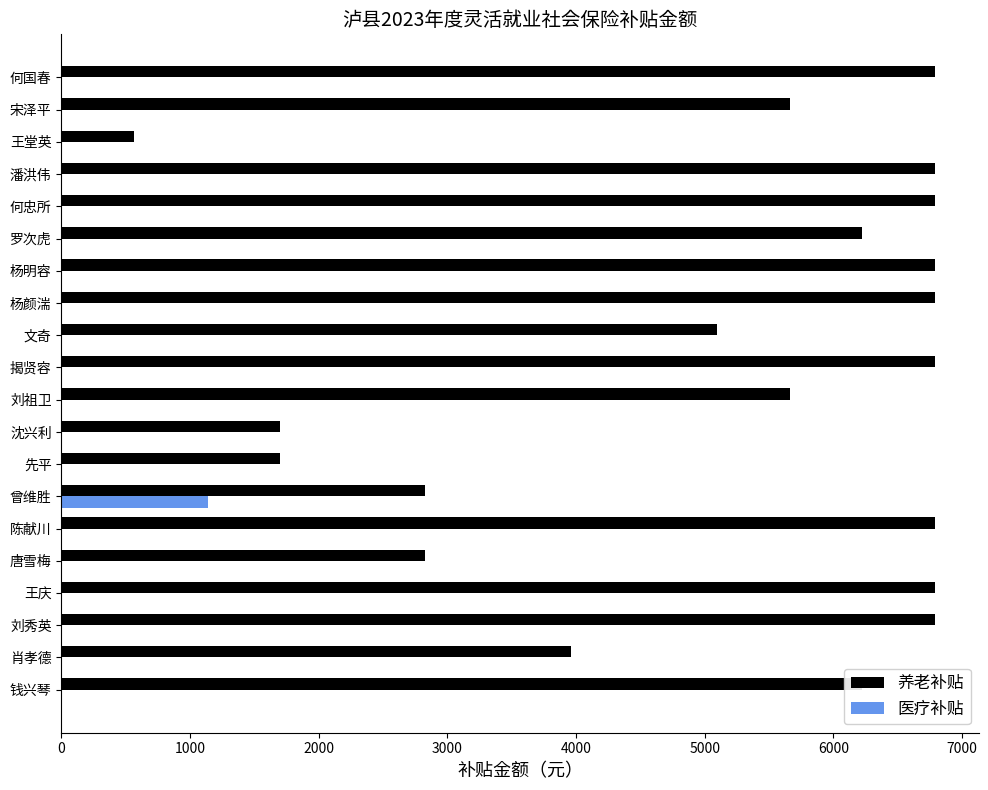

Which series has the widest spread of values?

养老补贴